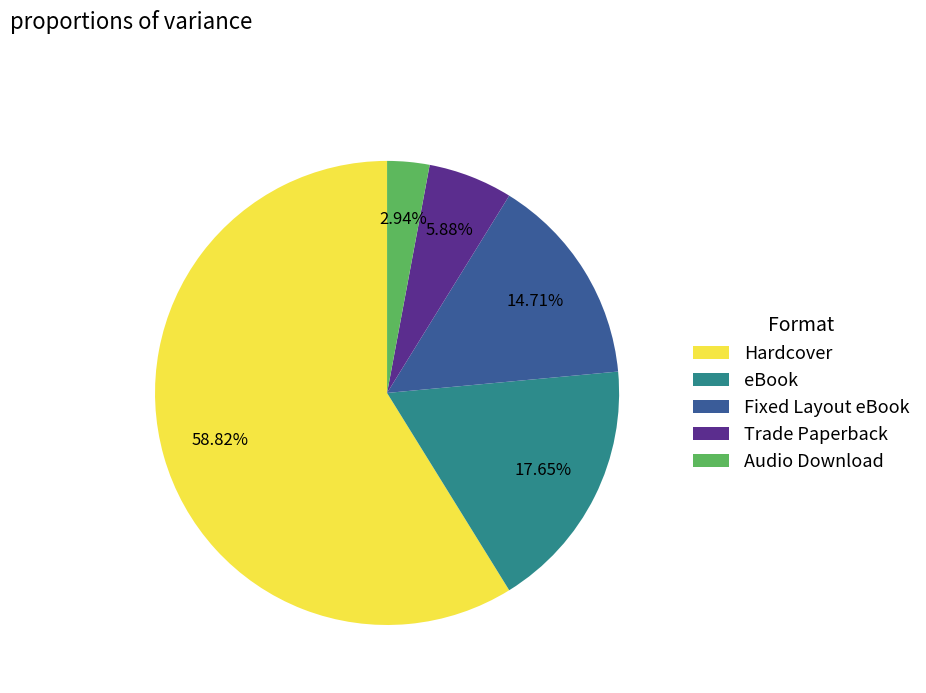

Which category has the biggest portion of the pie?

Hardcover